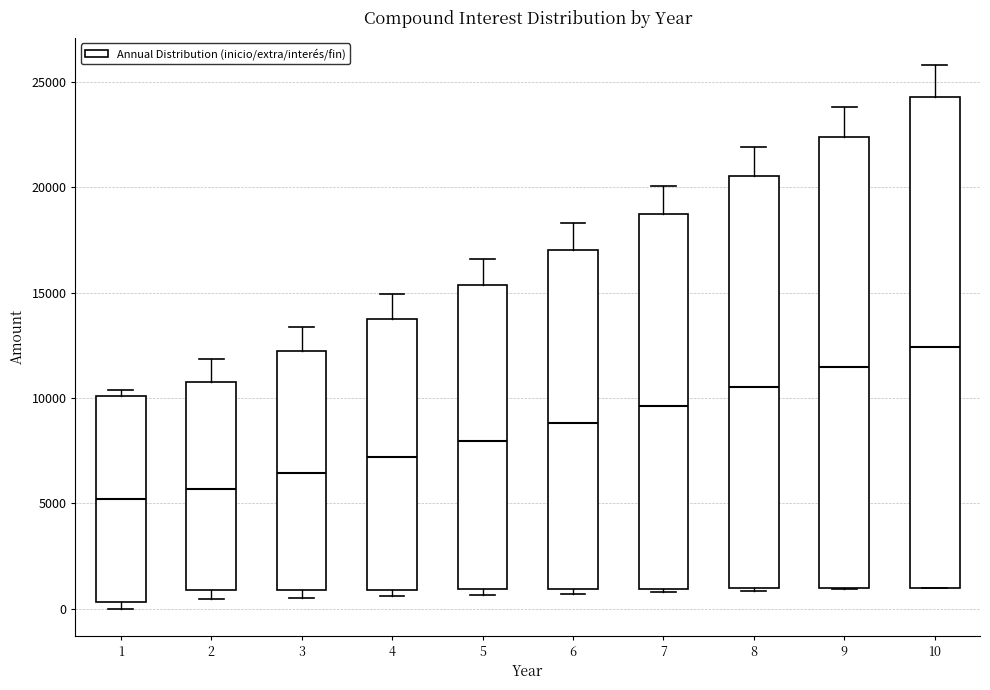

Which box has the highest median line?

10